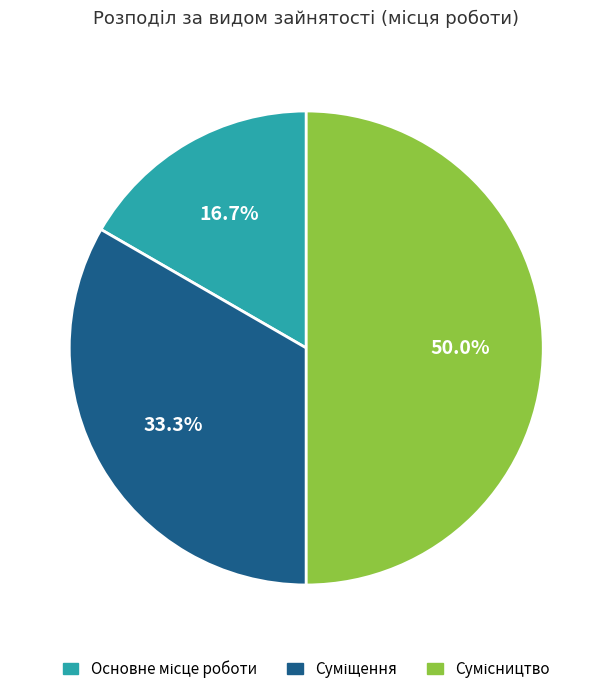

Count the number of slices in the pie.

3